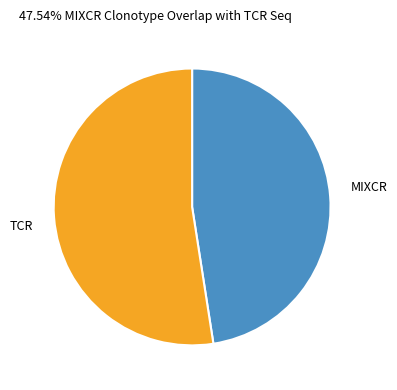

What is the ratio of the value at MIXCR to the value at TCR?

0.9